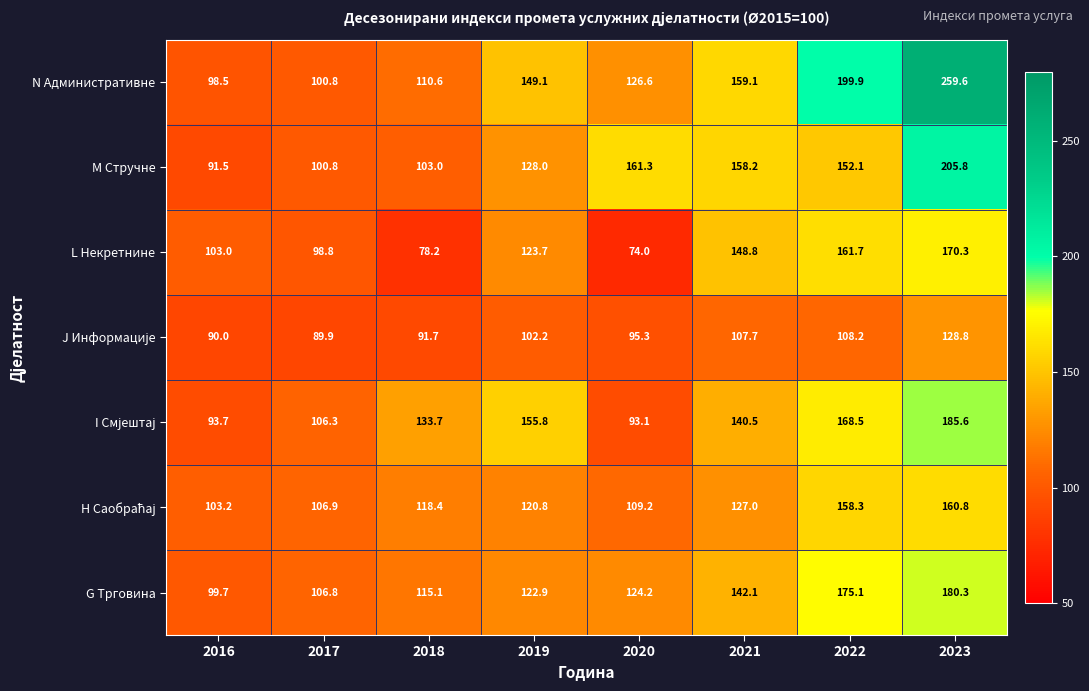

Rank the categories by L Некретнине value from lowest to highest.

2020, 2018, 2017, 2016, 2019, 2021, 2022, 2023